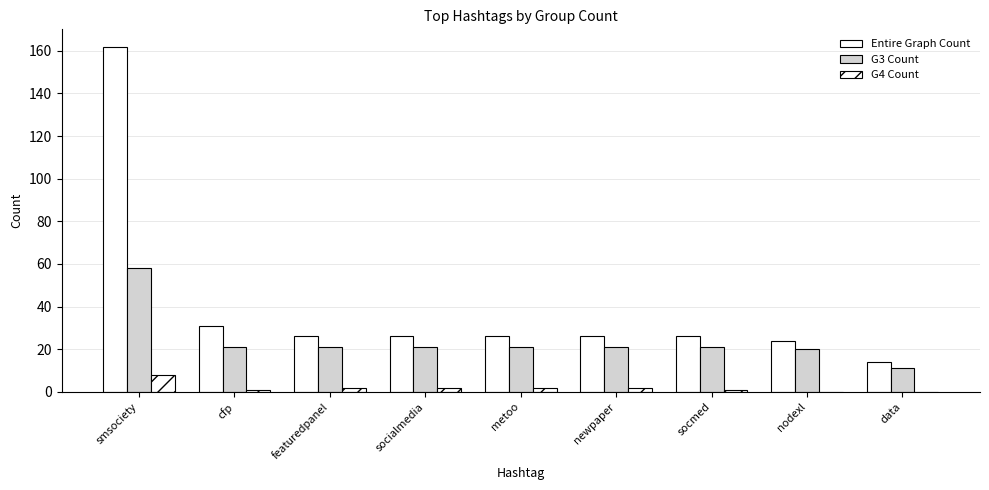

How many groups of bars are there?

9